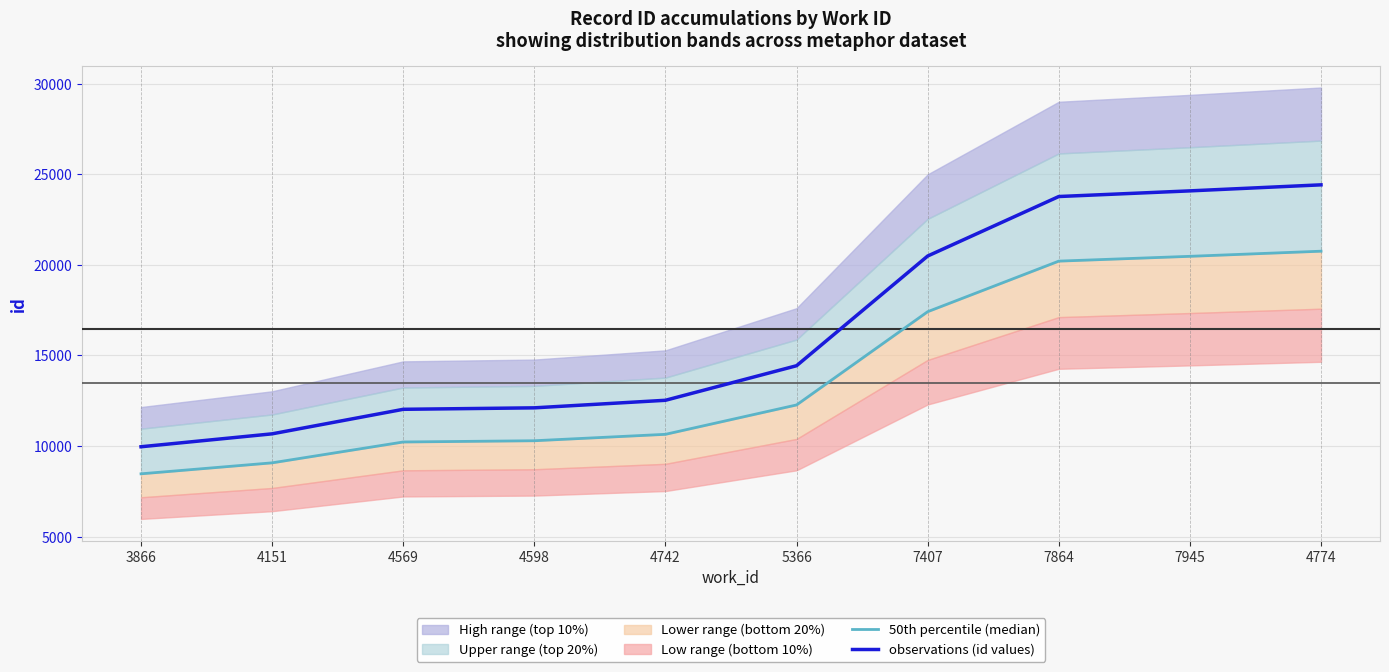

At which label is observations (id values) closest to 17191?

5366